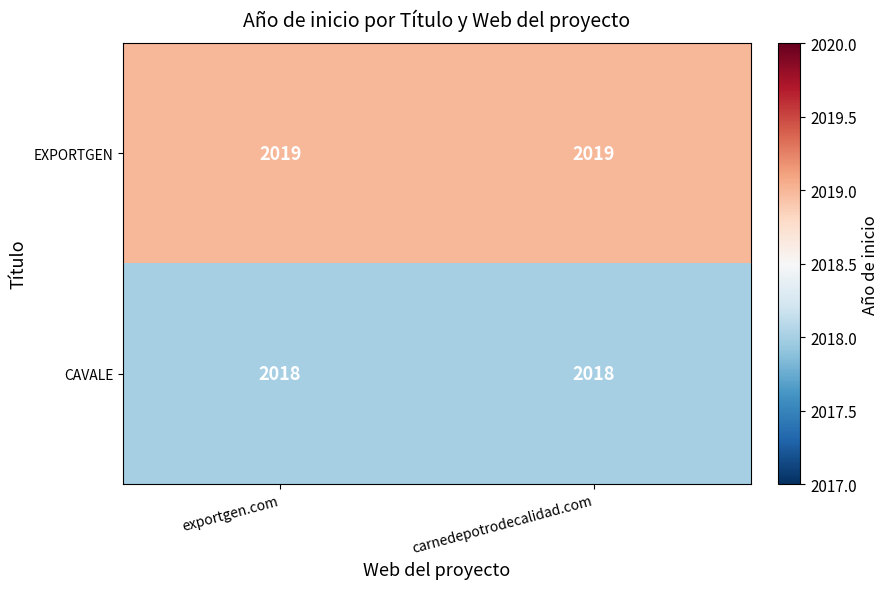

Rank the series at exportgen.com from lowest to highest value.

CAVALE, EXPORTGEN